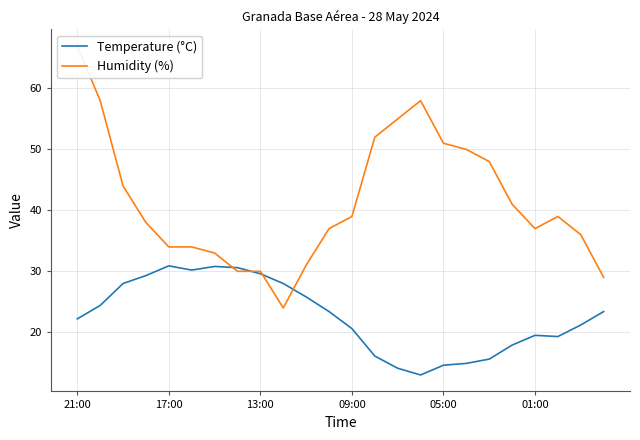

What is the value of the Temperature (°C) point at the 9th from the left?

29.6